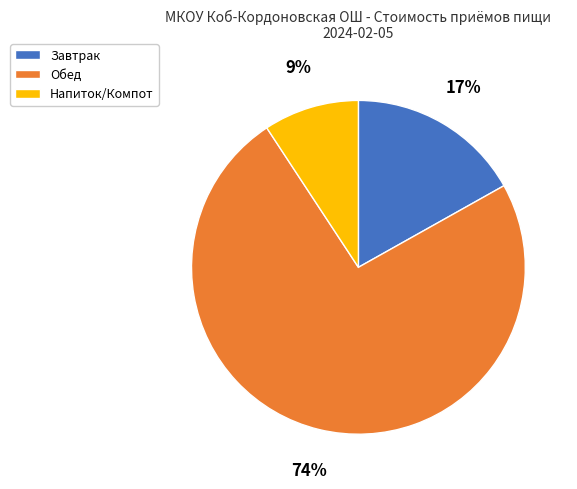

To the nearest percent, what is the difference between the largest and smallest slice percentages?

65%